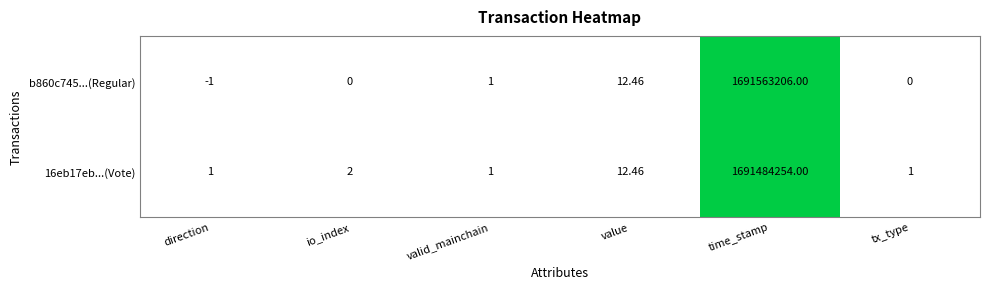

Which label corresponds to the smallest value in the chart?

direction